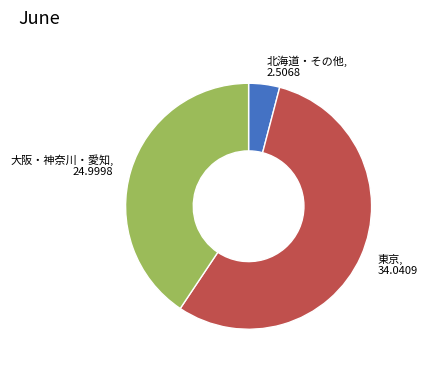

Does any single category account for the majority?

Yes